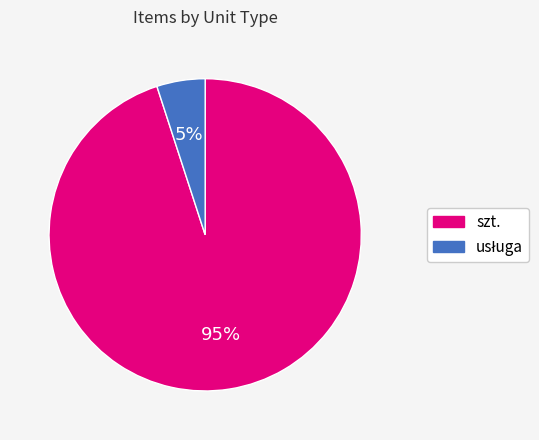

What is the largest slice in the pie chart?

szt.